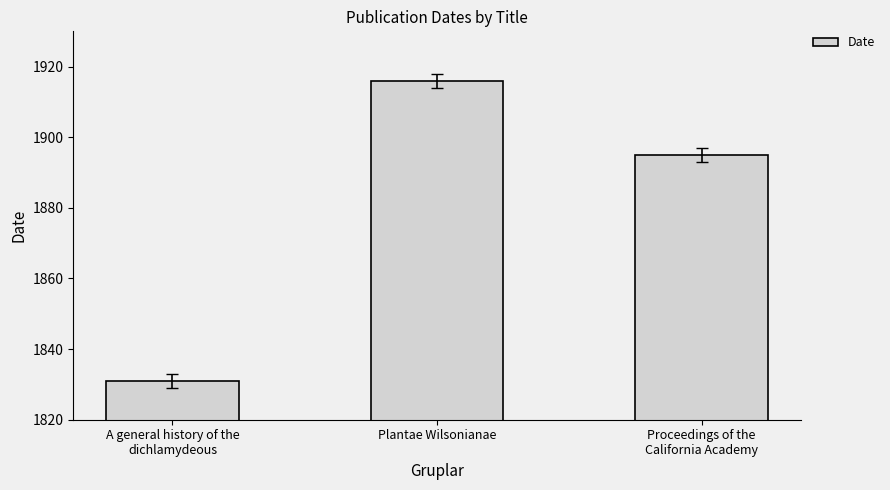

What is the sum of the values at A general history of the
dichlamydeous and Proceedings of the
California Academy?

3726